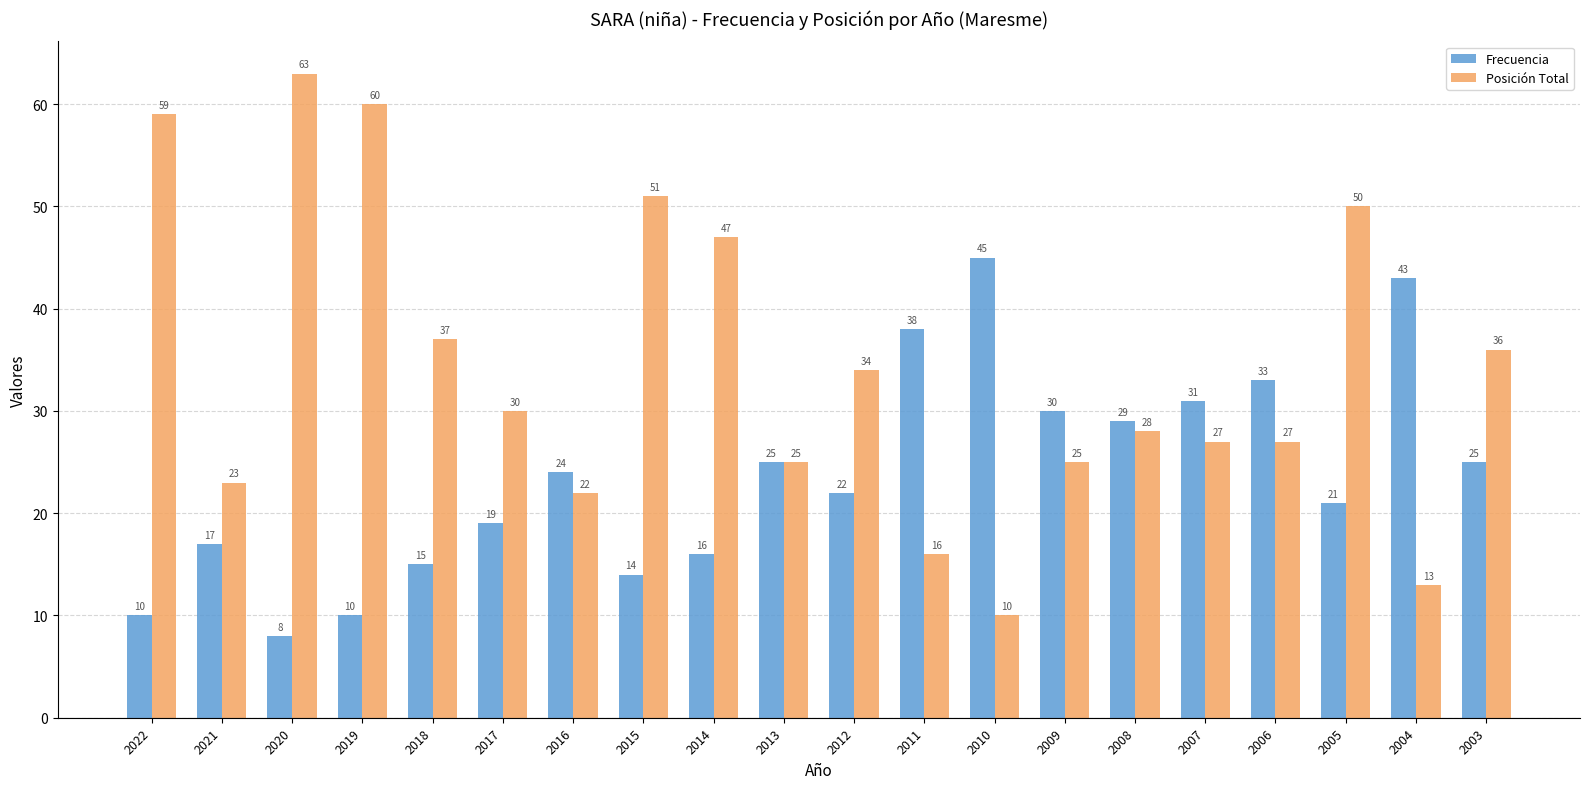

Reading right to left, transcribe all the data shown in this chart.

Frecuencia: 25	43	21	33	31	29	30	45	38	22	25	16	14	24	19	15	10	8	17	10
Posición Total: 36	13	50	27	27	28	25	10	16	34	25	47	51	22	30	37	60	63	23	59